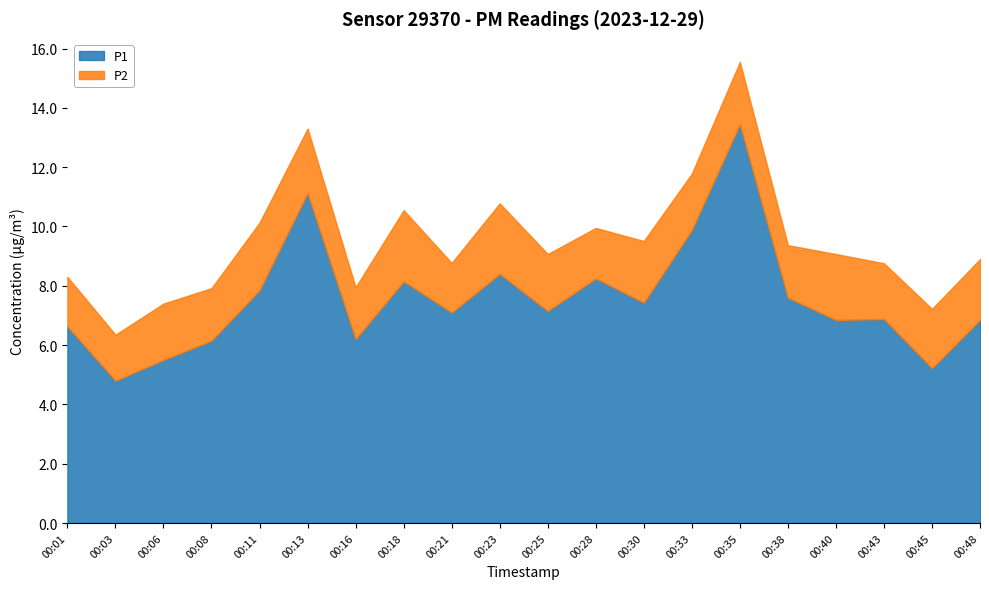

Where is the first local maximum for P2?

00:06